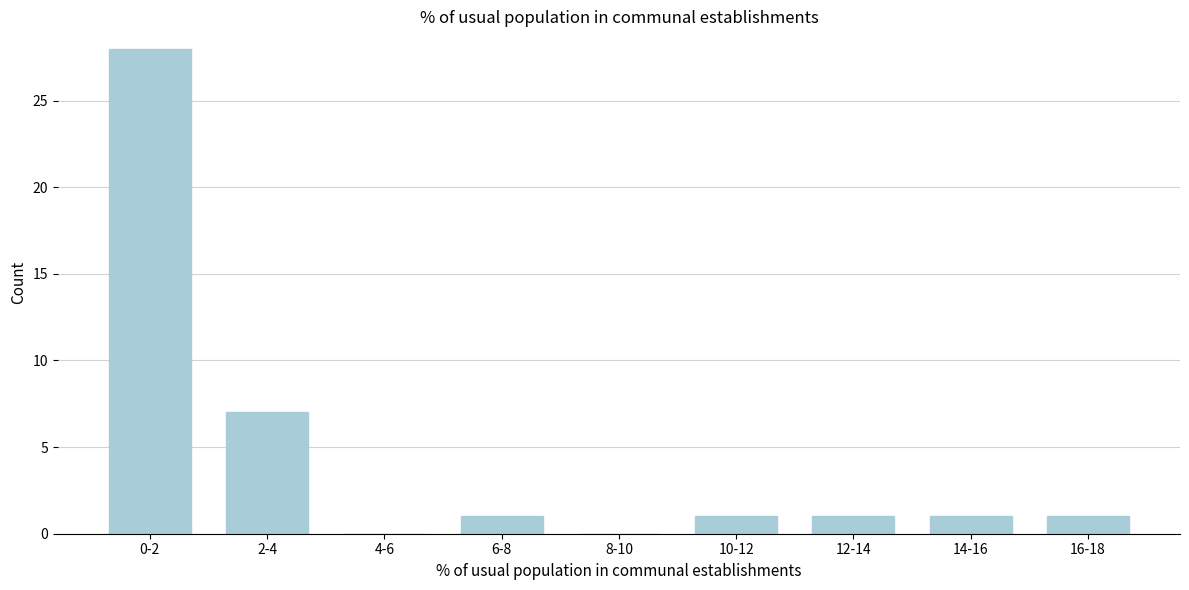

Reading left to right, transcribe all the data shown in this chart.

0-2=28	2-4=7	4-6=0	6-8=1	8-10=0	10-12=1	12-14=1	14-16=1	16-18=1